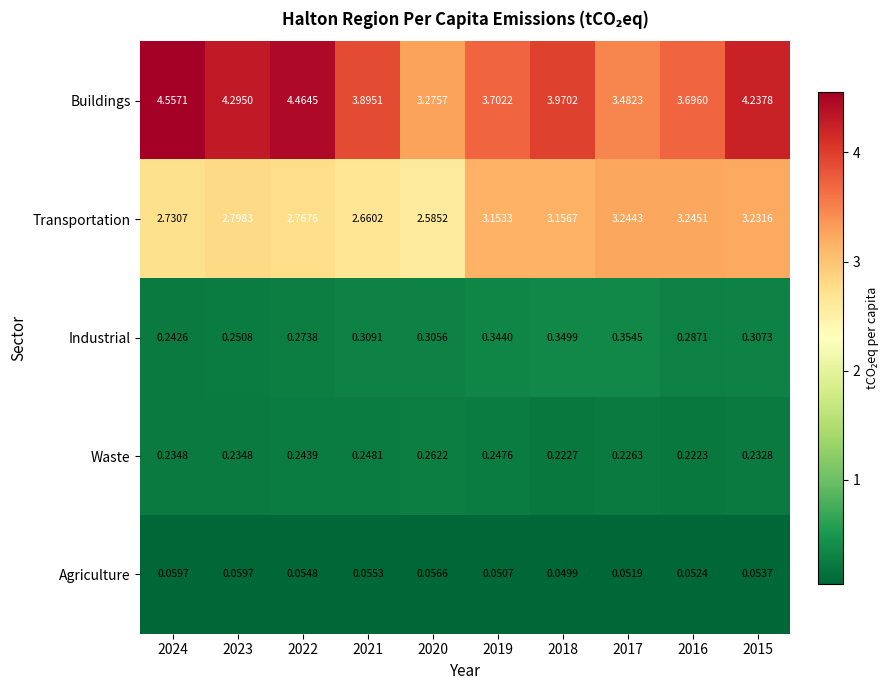

Rank the series by their maximum value, from highest to lowest.

Buildings, Transportation, Industrial, Waste, Agriculture